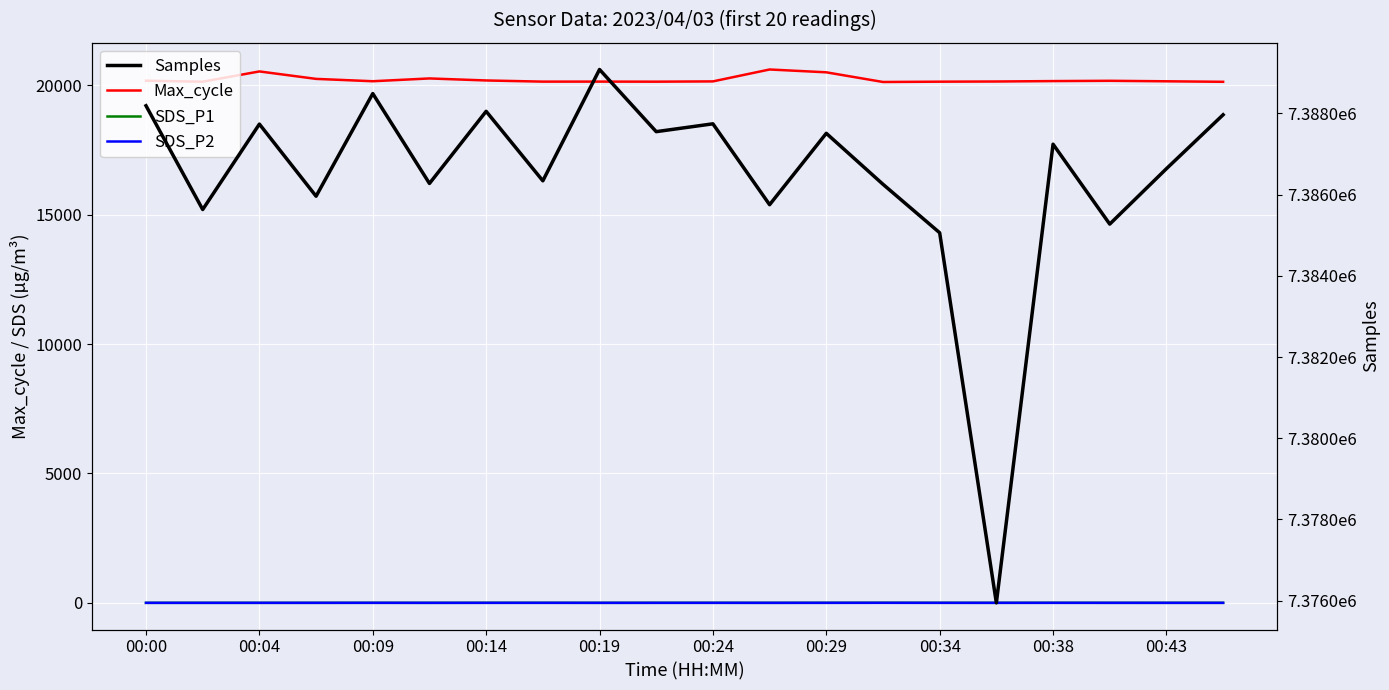

How many data points in Max_cycle are above 20156?

9